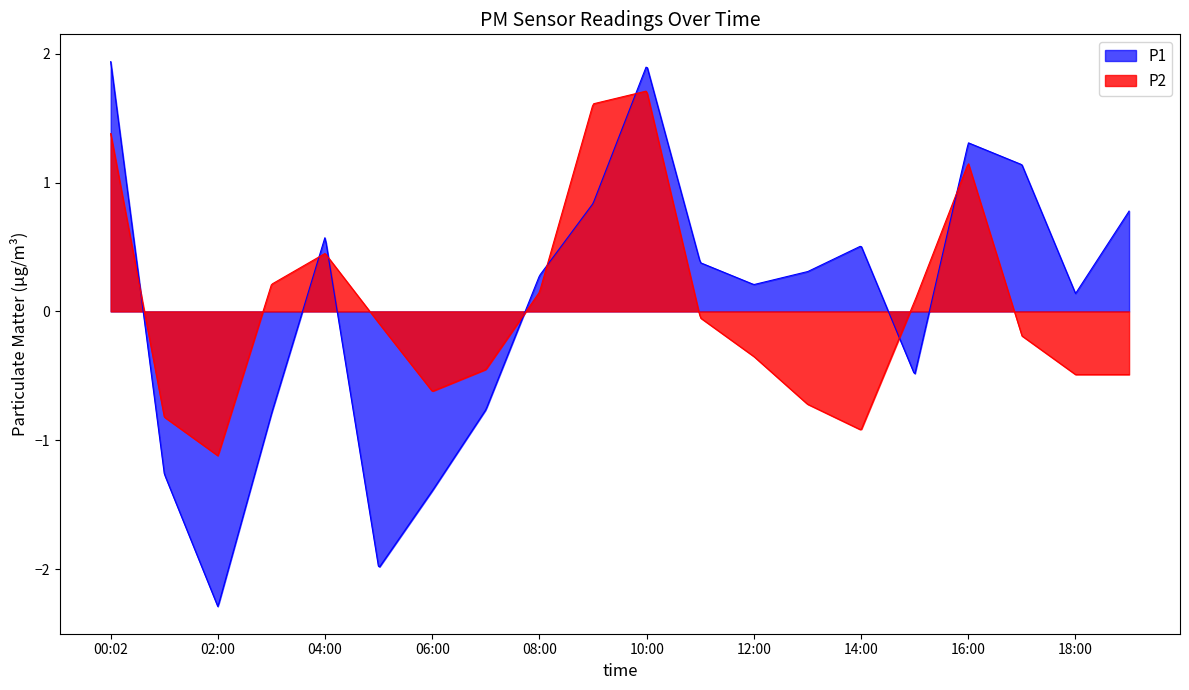

What is the greatest value displayed?

1.9